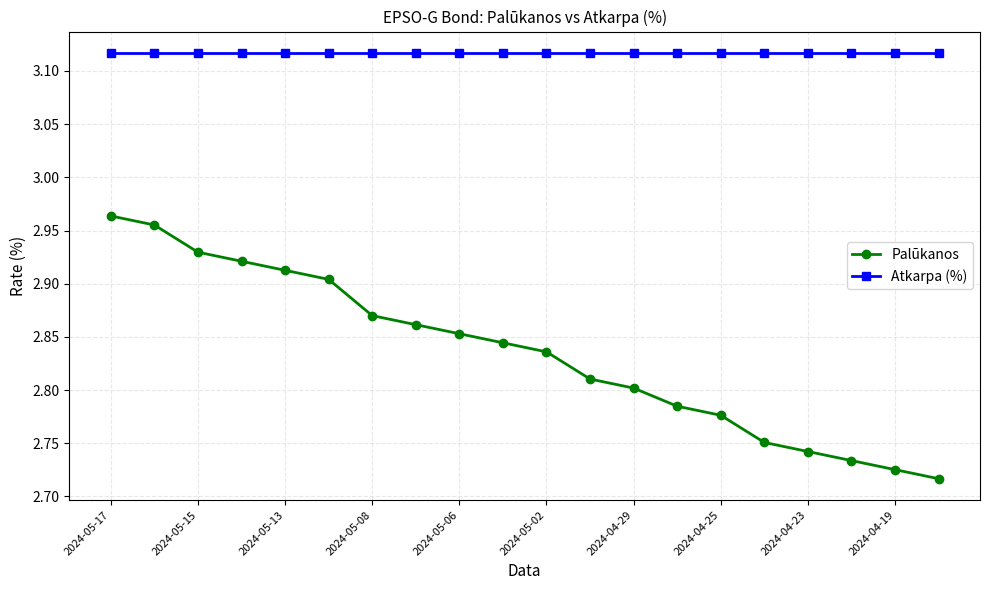

Is this an area chart (filled region under the line)?

No